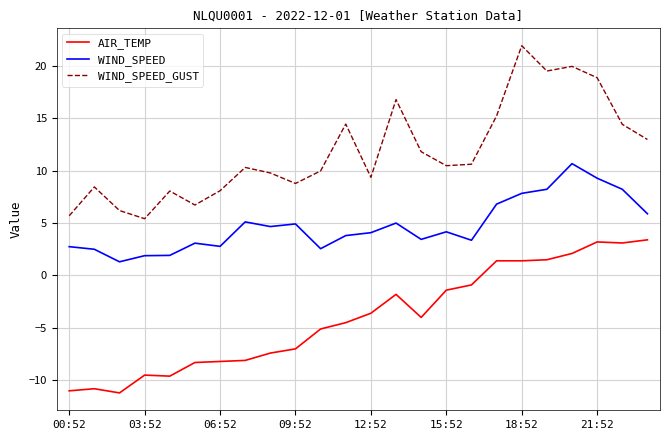

True or false: AIR_TEMP and WIND_SPEED_GUST intersect in this chart.

False